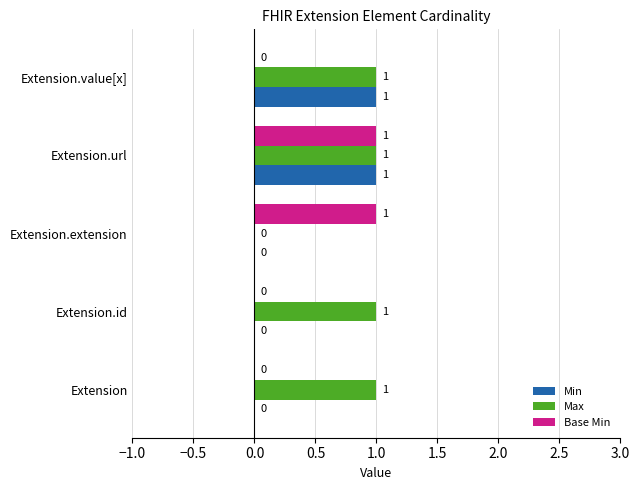

At which category is the sum across all series the highest?

Extension.url